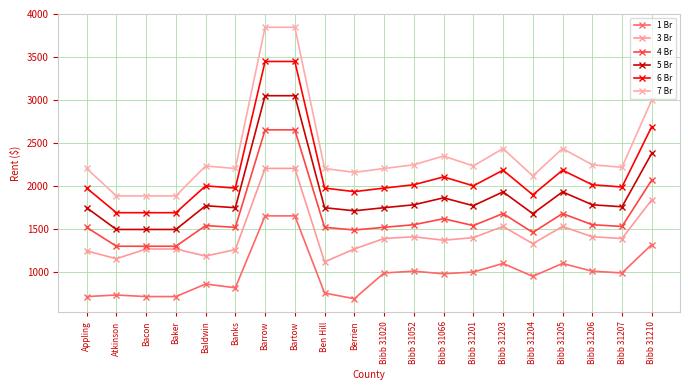

True or false: 7 Br and 3 Br intersect in this chart.

False